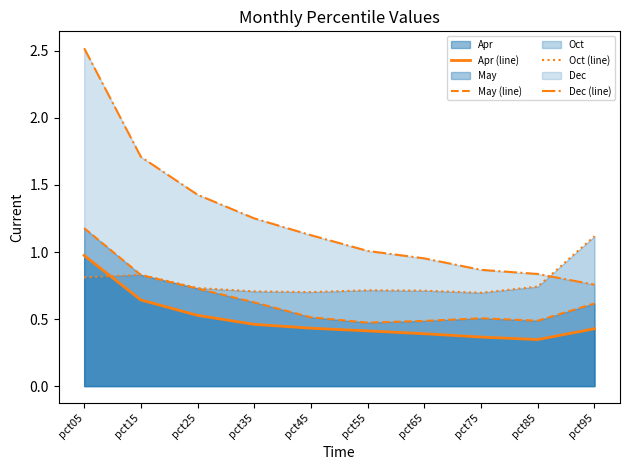

Is it true that Dec (line) equals 1.0 at pct55?

True